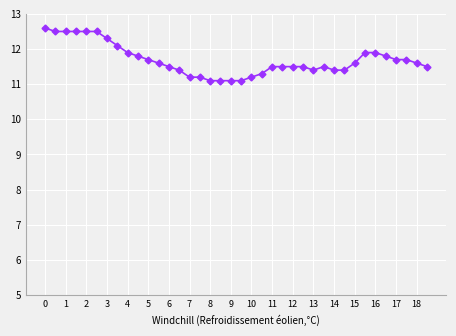

What is the value of the 34th point from the left?

11.8